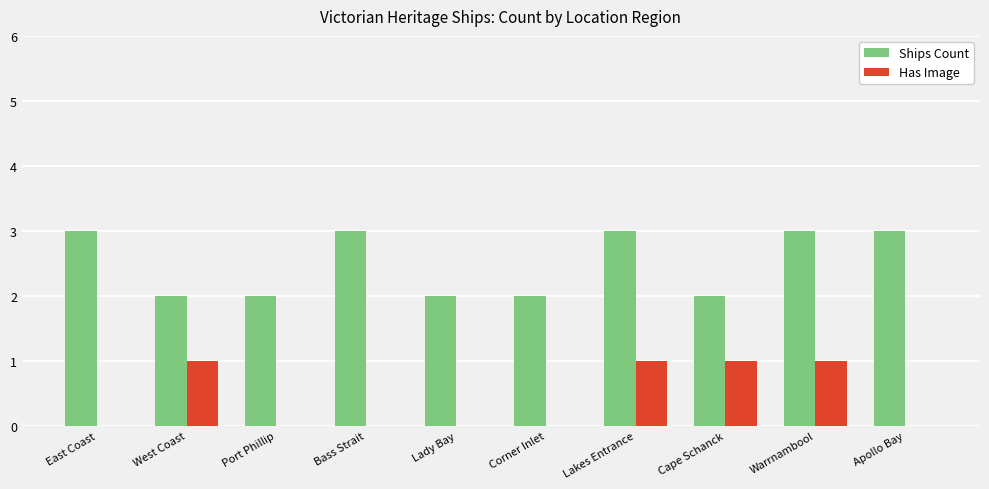

Reading left to right, list all the values displayed in this chart.

Ships Count: 3	2	2	3	2	2	3	2	3	3
Has Image: 0	1	0	0	0	0	1	1	1	0